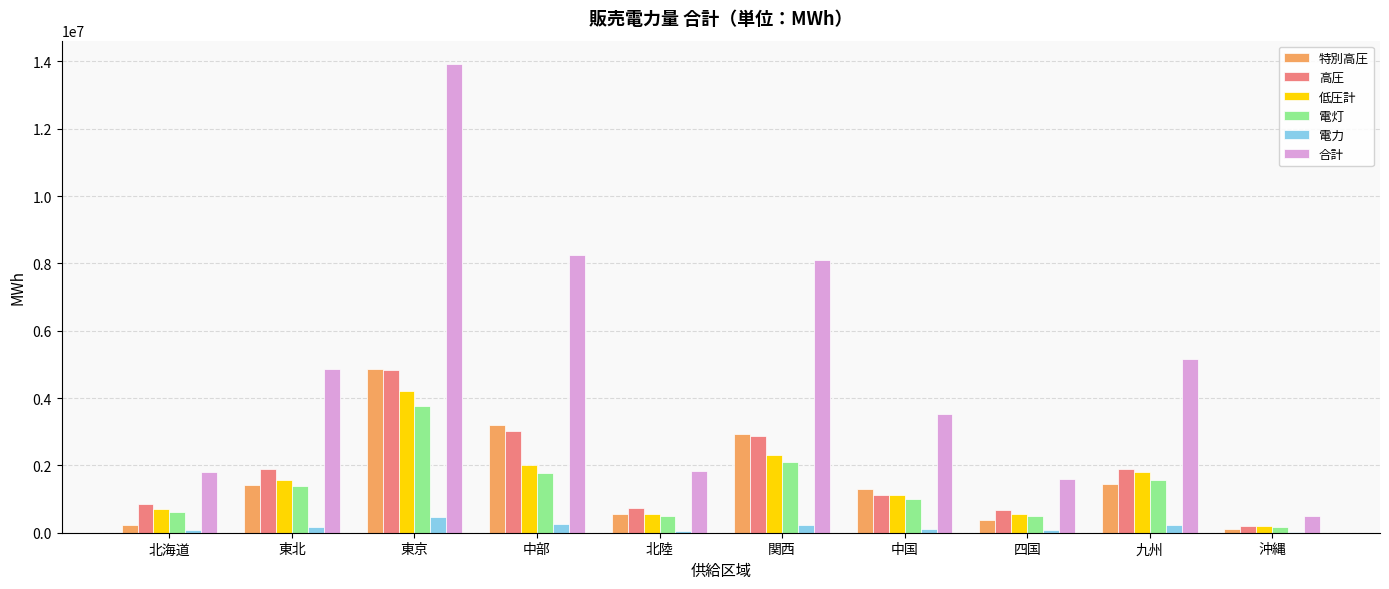

Which label corresponds to the largest value in the chart?

東京